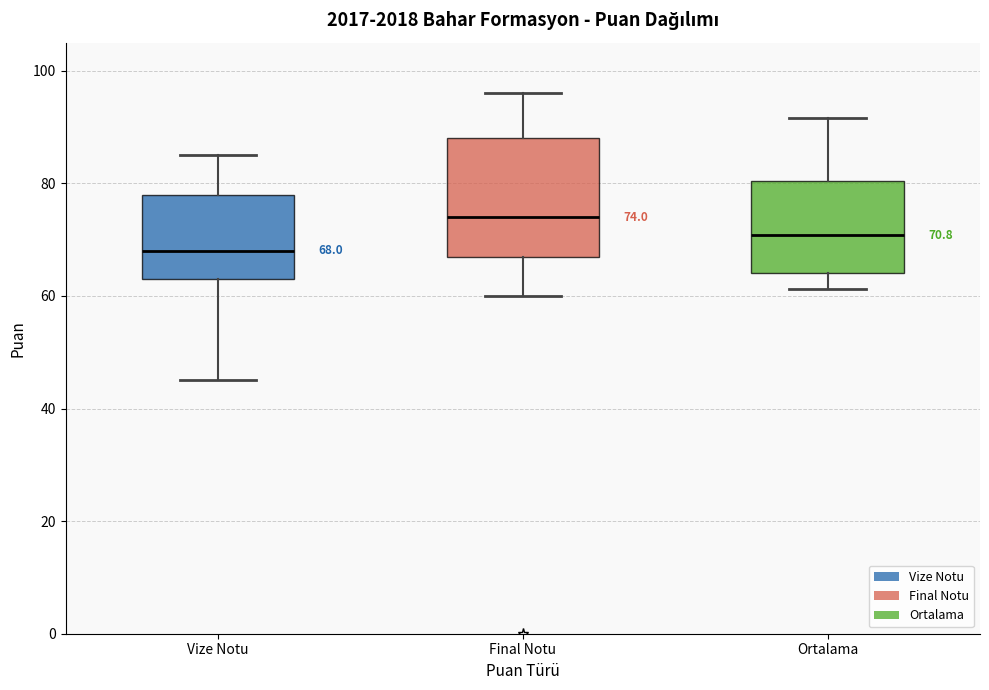

Which box is the tallest, from its lower edge to its upper edge?

Final Notu